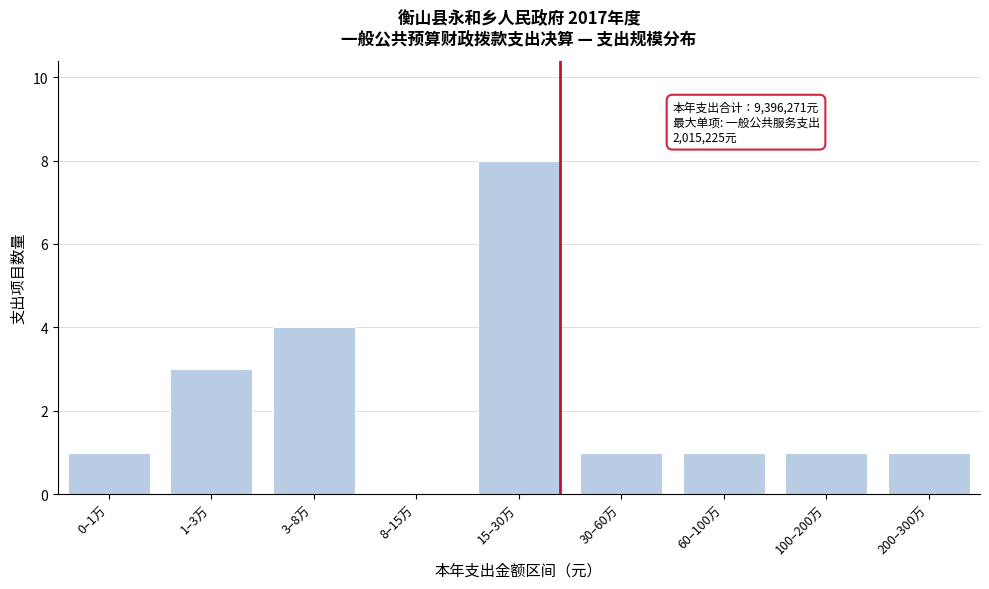

Reading left to right, extract all data points from this chart.

0–1万=1	1–3万=3	3–8万=4	8–15万=0	15–30万=8	30–60万=1	60–100万=1	100–200万=1	200–300万=1